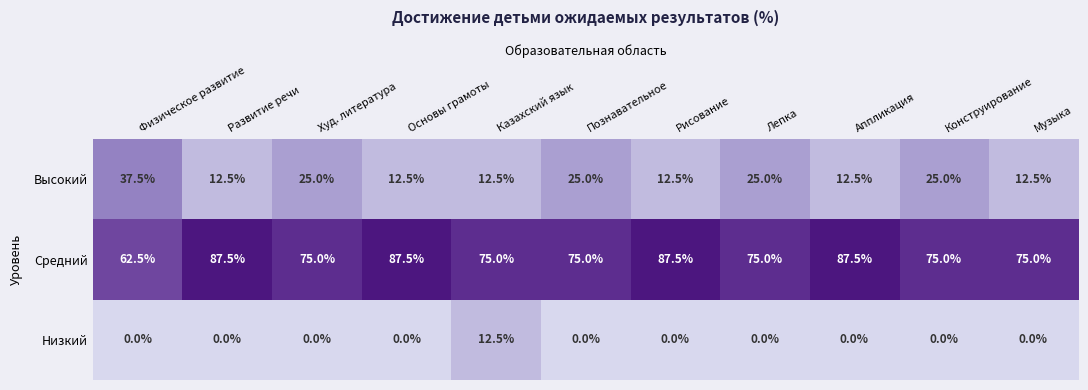

What is the highest value of the Средний series?

87.5